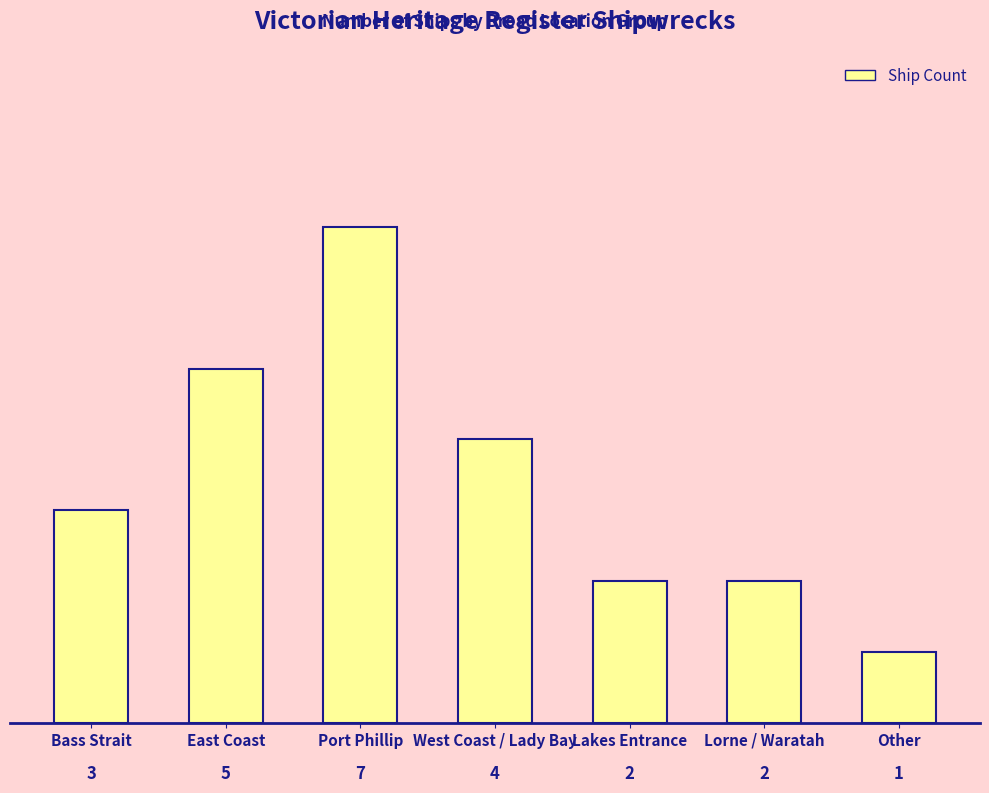

True or false: the data shows 3 at Bass Strait.

True